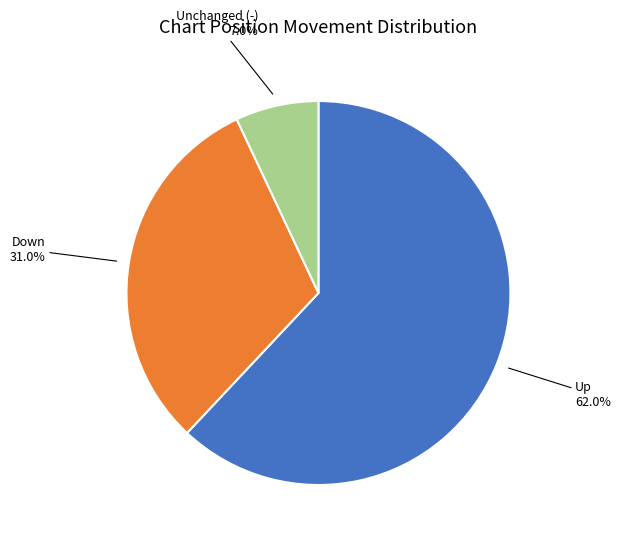

To the nearest percent, what is the average slice percentage?

33%